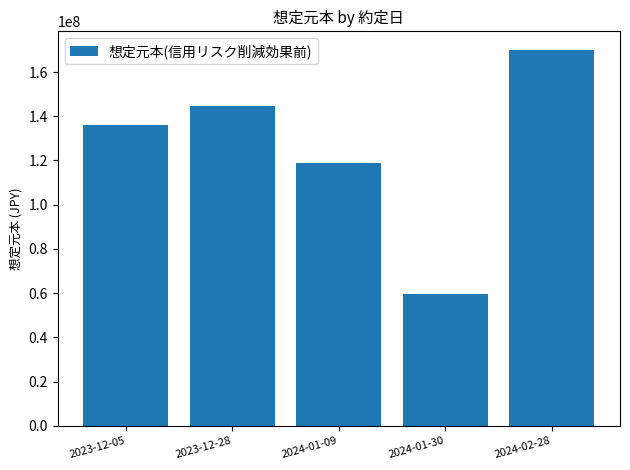

What is the minimum value shown in the chart?

59465000